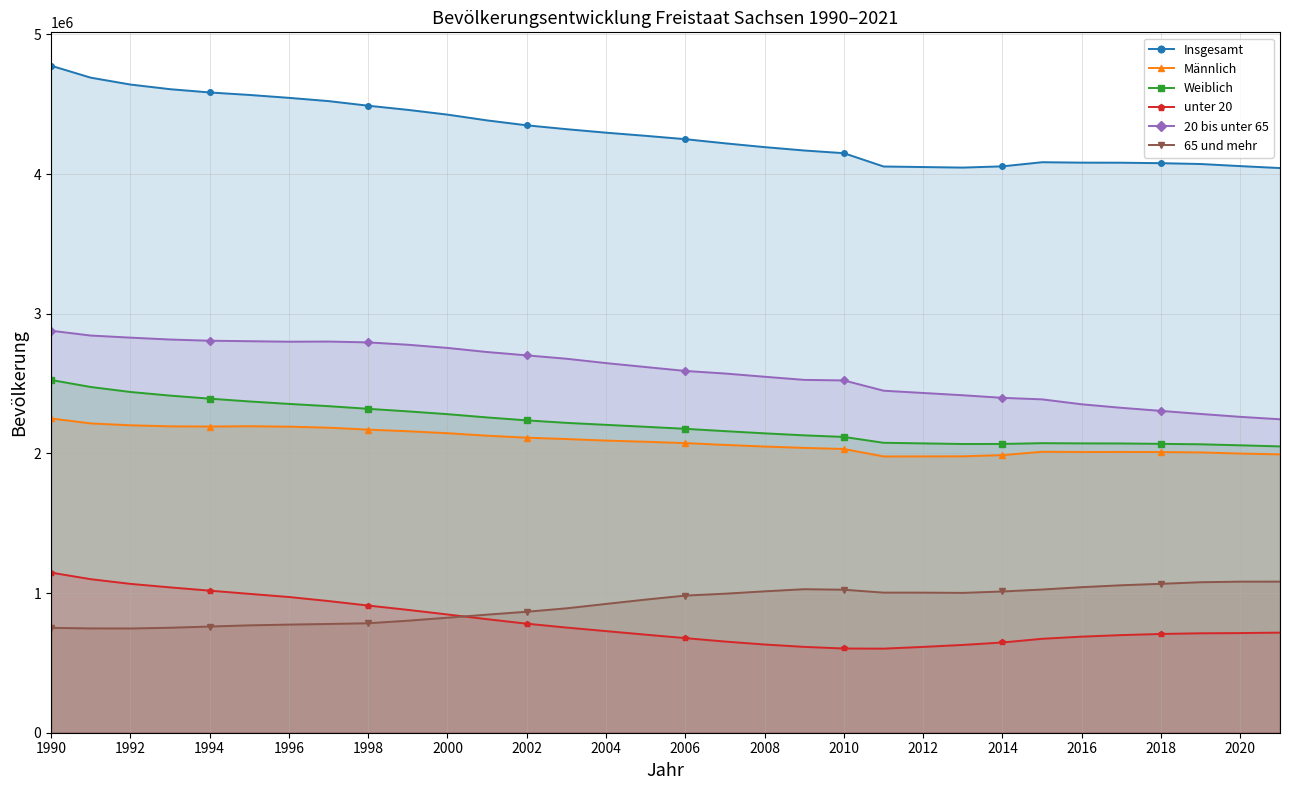

True or false: 65 und mehr has more than 2 interior local peaks.

False